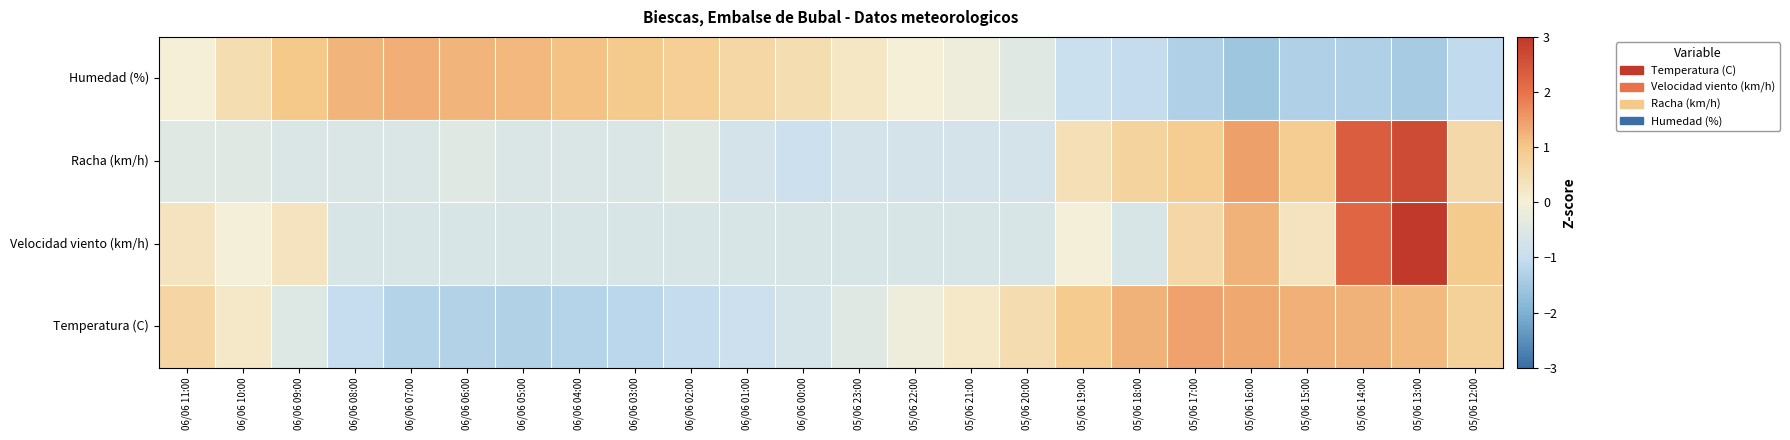

What is the maximum value shown in the chart?

3.2